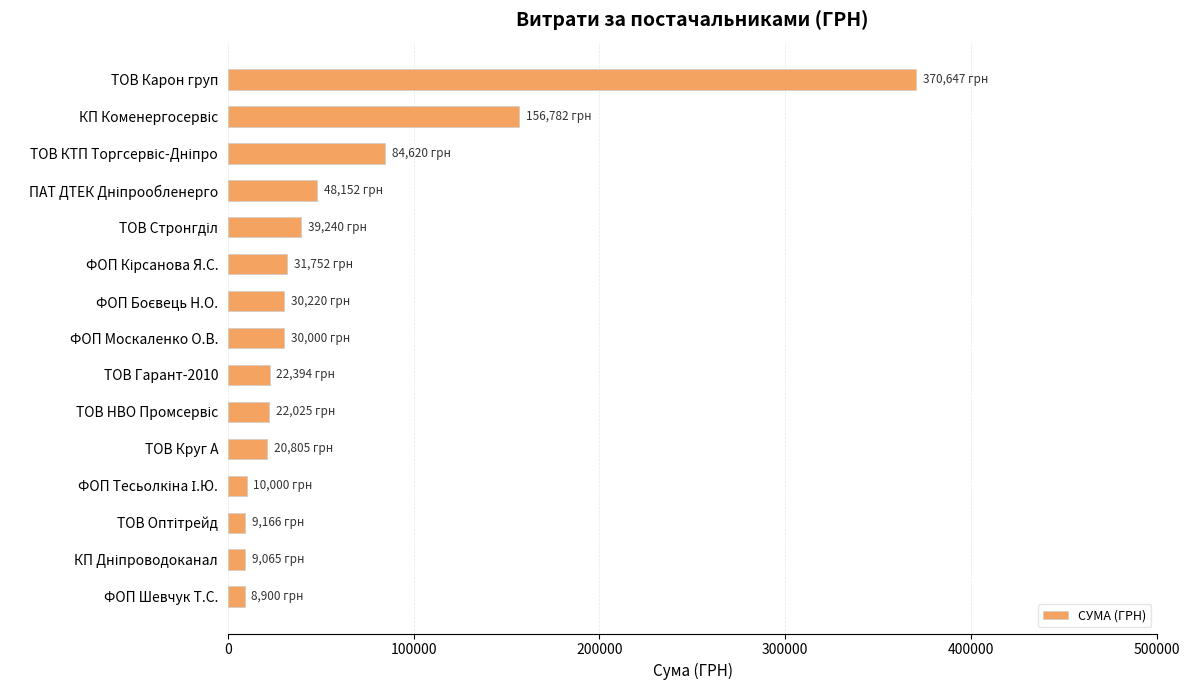

What is the value of the 7th bar from the top?

30220.0